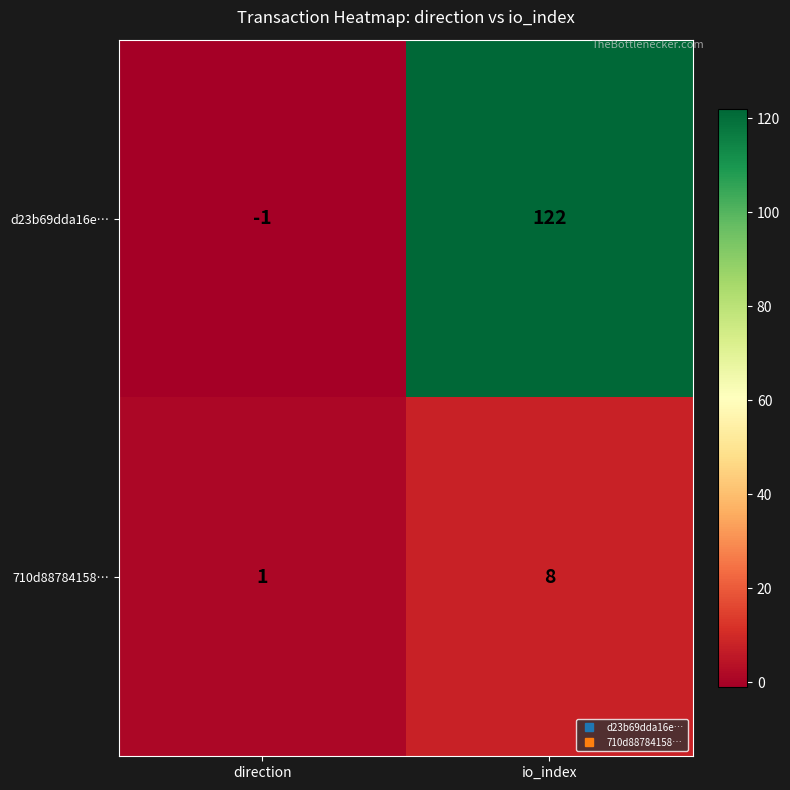

Which series has the widest spread of values?

d23b69dda16e…